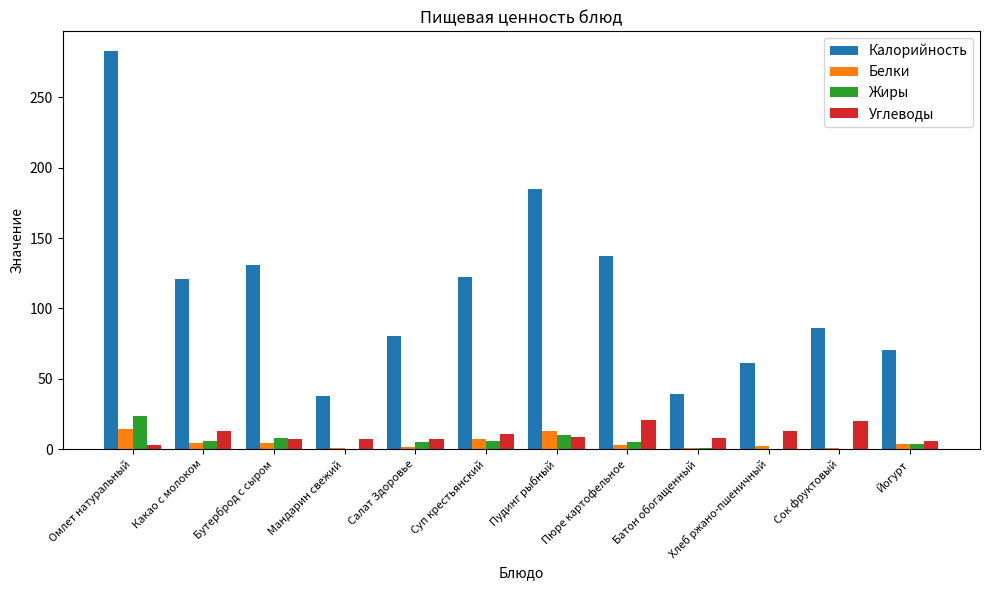

Which series has the largest total across all categories?

Калорийность